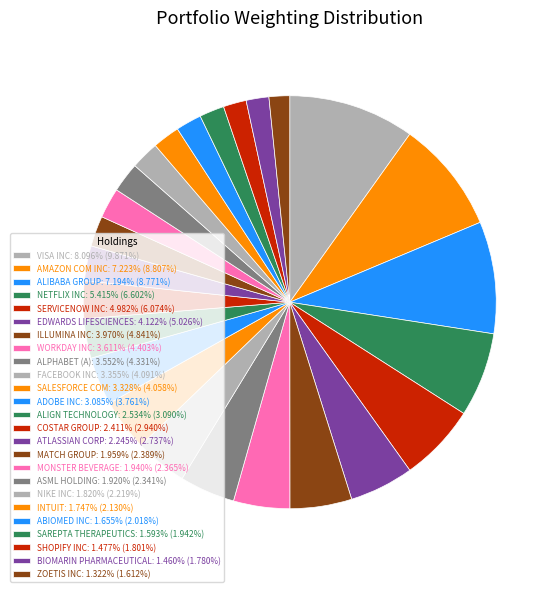

To the nearest percent, what is the combined percentage of WORKDAY INC and SHOPIFY INC?

6%